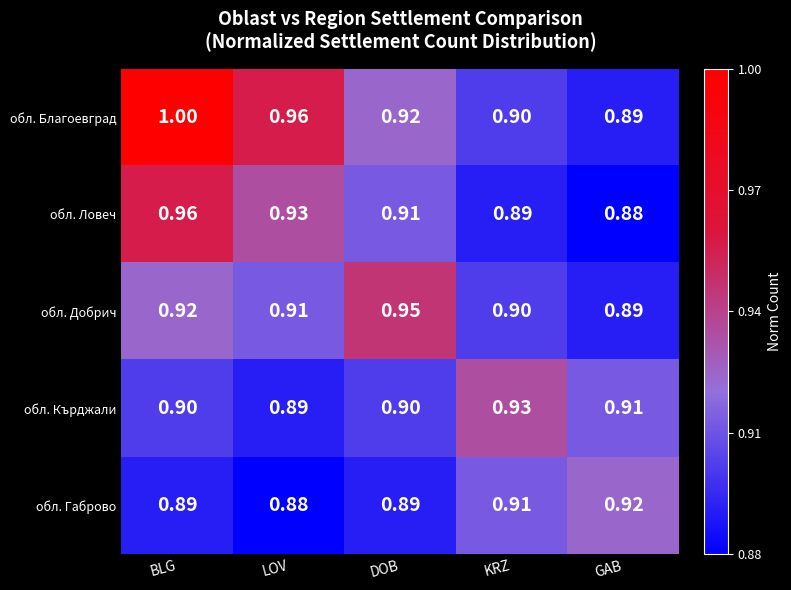

At which category is the sum across all series the highest?

BLG